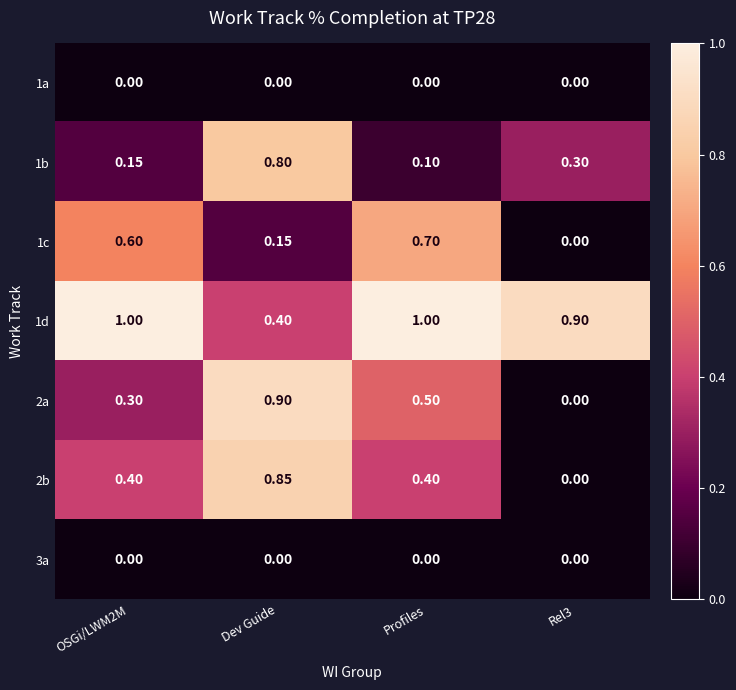

Which series has the largest range (max minus min)?

2a